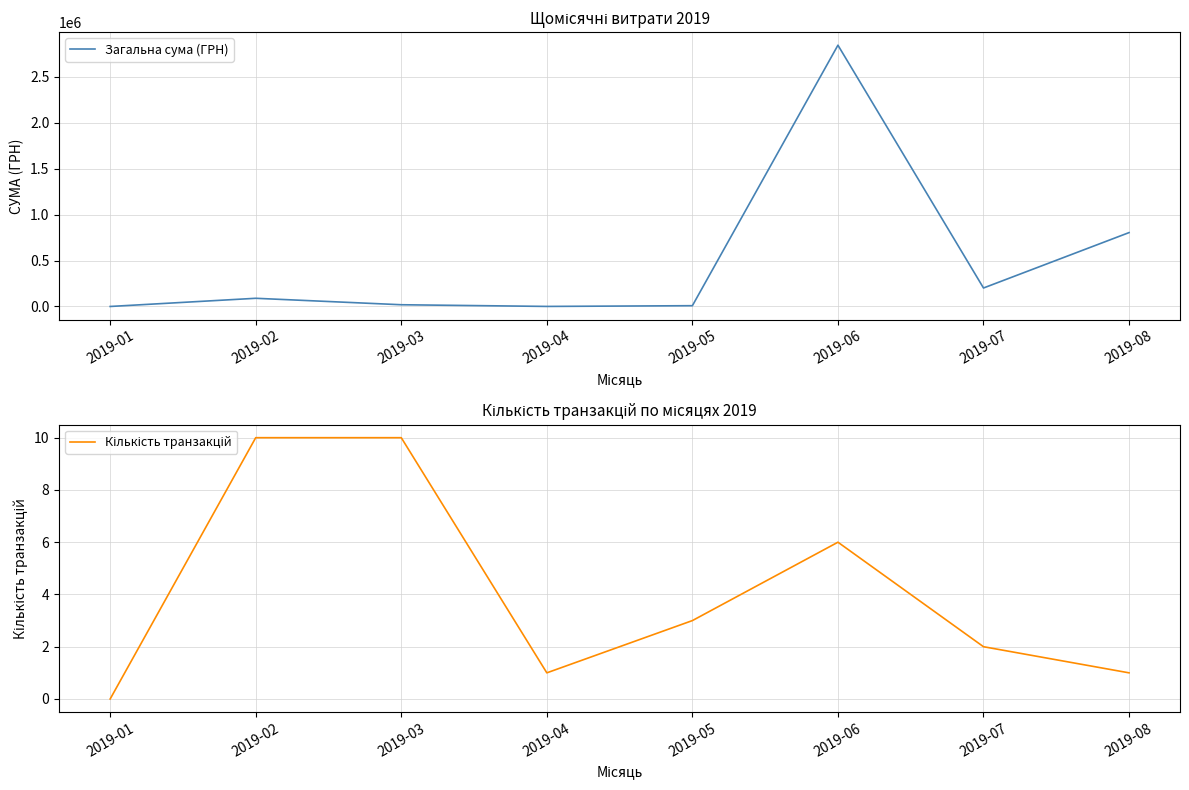

How many data points in Кількість транзакцій are less than 3?

4